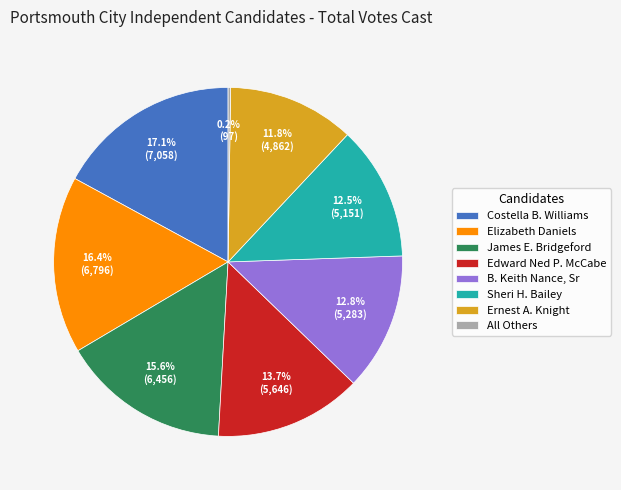

Is it true that James E. Bridgeford is 16% of the pie?

True